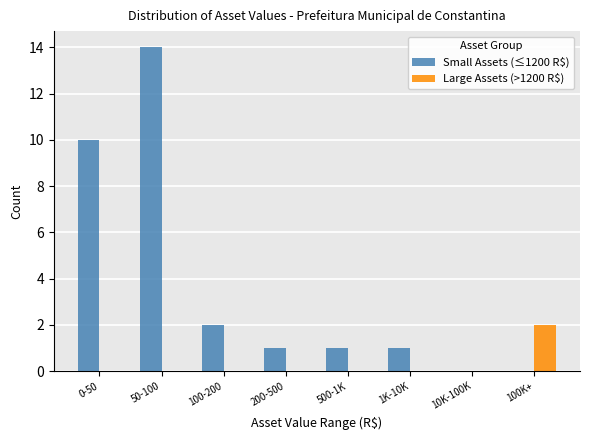

Reading left to right, list all the values displayed in this chart.

Small Assets (≤1200 R$): 0-50=10	50-100=14	100-200=2	200-500=1	500-1K=1	1K-10K=1	10K-100K=0	100K+=0
Large Assets (>1200 R$): 0-50=0	50-100=0	100-200=0	200-500=0	500-1K=0	1K-10K=0	10K-100K=0	100K+=2